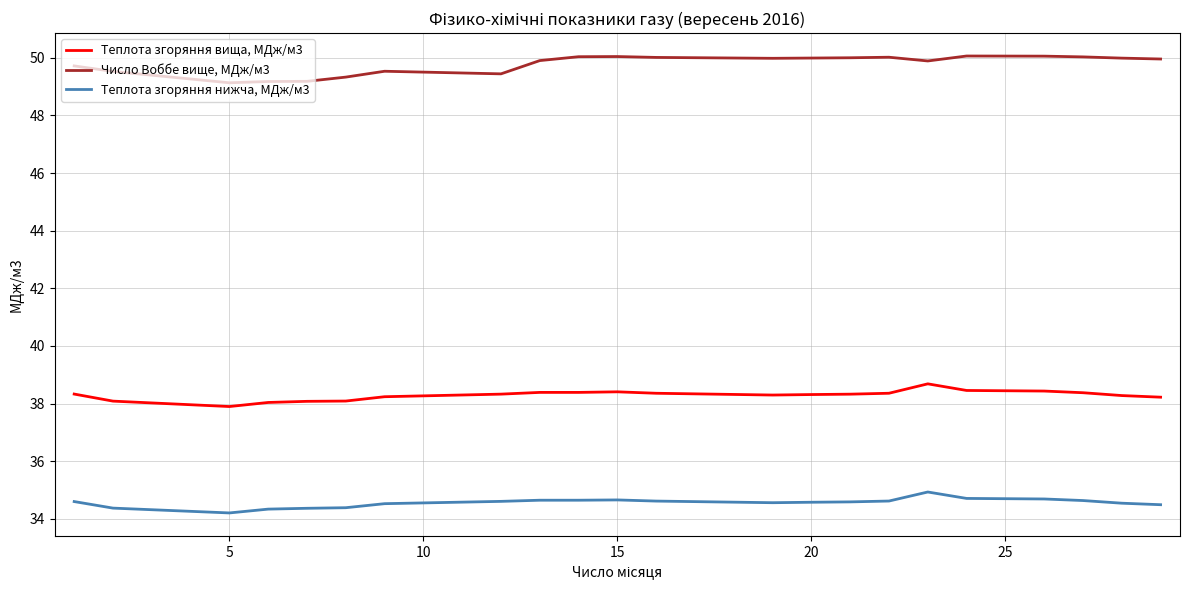

Which series has the largest total across all categories?

Число Воббе вище, МДж/м3